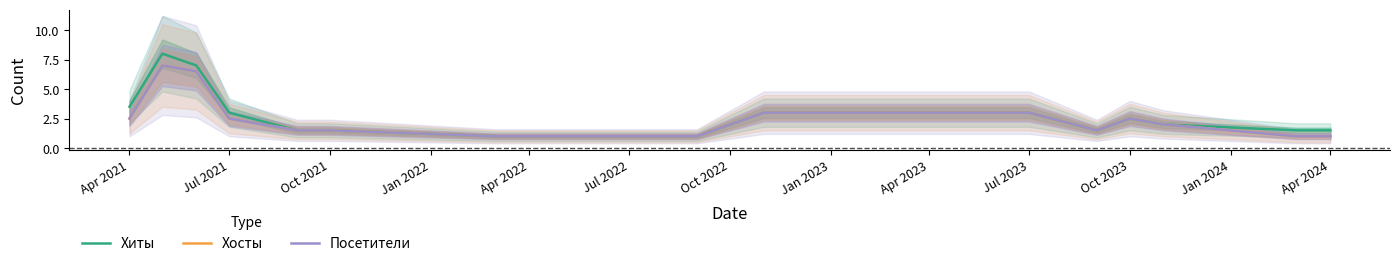

Reading left to right, what are all the values shown in this chart?

Хиты: 3.5	8.0	7.0	3.0	1.5	1.5	1.0	1.0	1.0	3.0	3.0	1.5	2.5	2.0	1.5	1.5
Хосты: 2.5	7.0	6.5	2.5	1.5	1.5	1.0	1.0	1.0	3.0	3.0	1.5	2.5	2.0	1.0	1.0
Посетители: 2.5	7.0	6.5	2.5	1.5	1.5	1.0	1.0	1.0	3.0	3.0	1.5	2.5	2.0	1.0	1.0